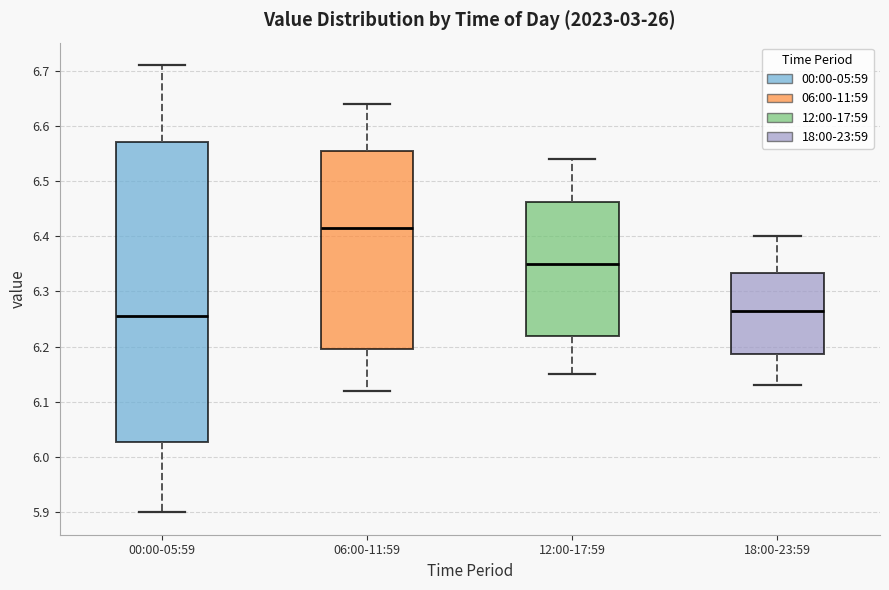

Which box is the tallest, from its lower edge to its upper edge?

00:00-05:59